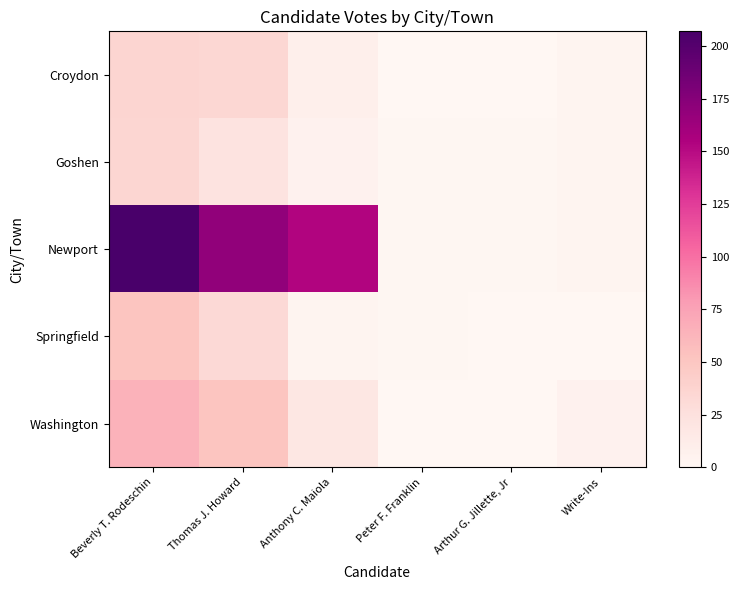

Which series has the largest range (max minus min)?

Newport